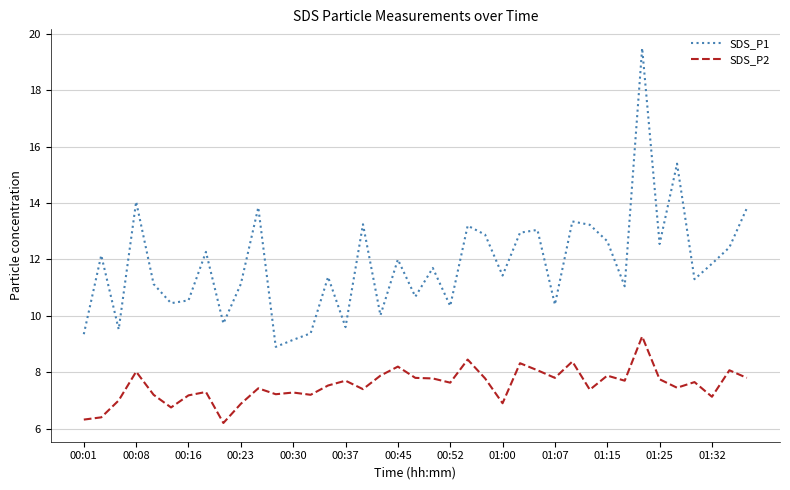

True or false: SDS_P2 and SDS_P1 intersect in this chart.

False